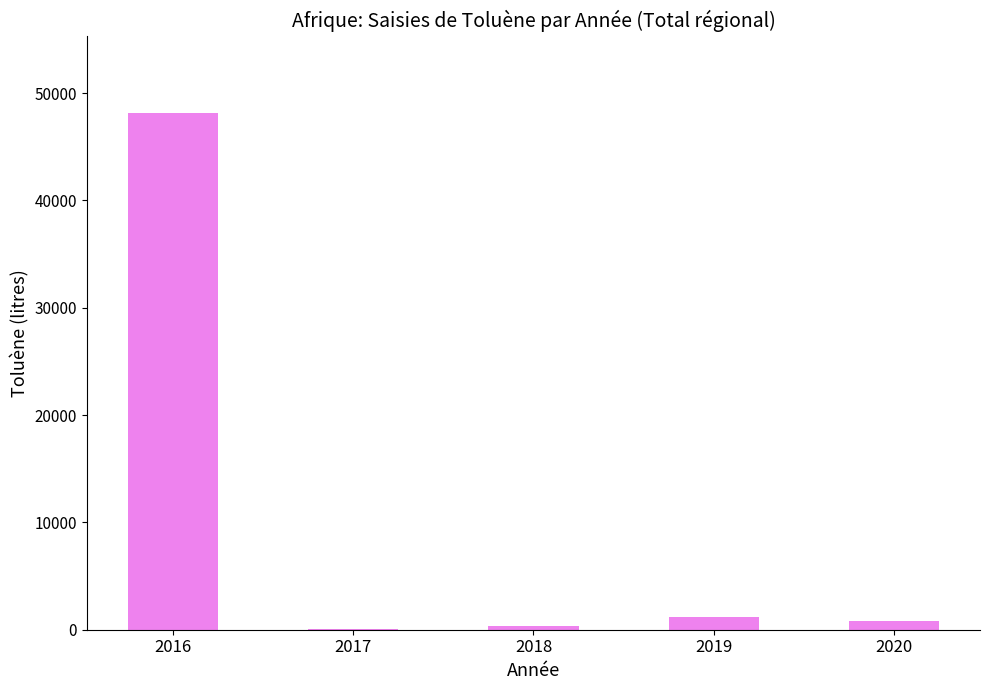

True or false: the data shows 13615 at 2016.

False